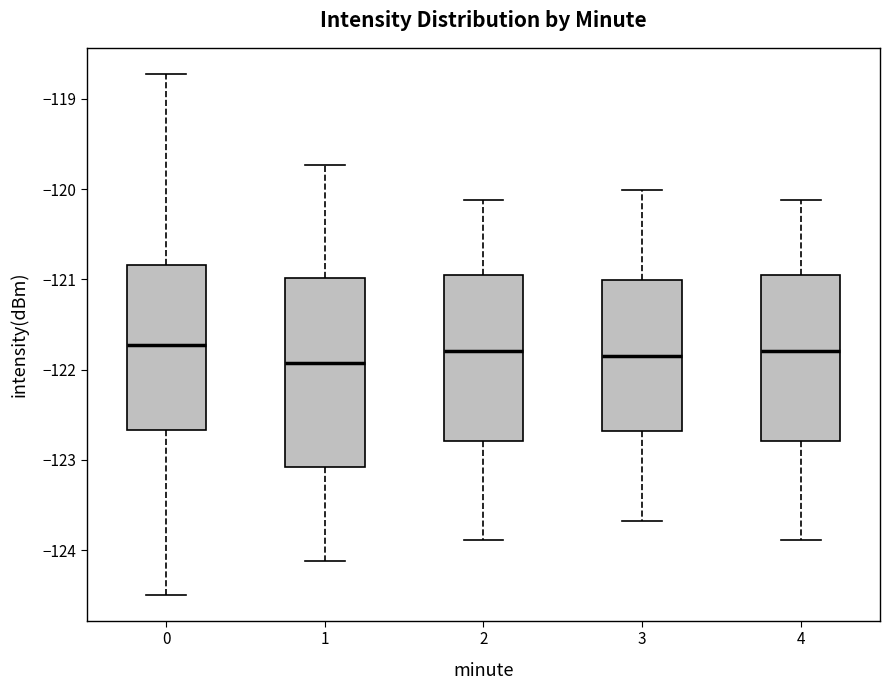

Where is the lower edge of the box at x = 3 on the y-axis? The values are not printed on the chart, so give them approximately, as read against the axis.

-122.7